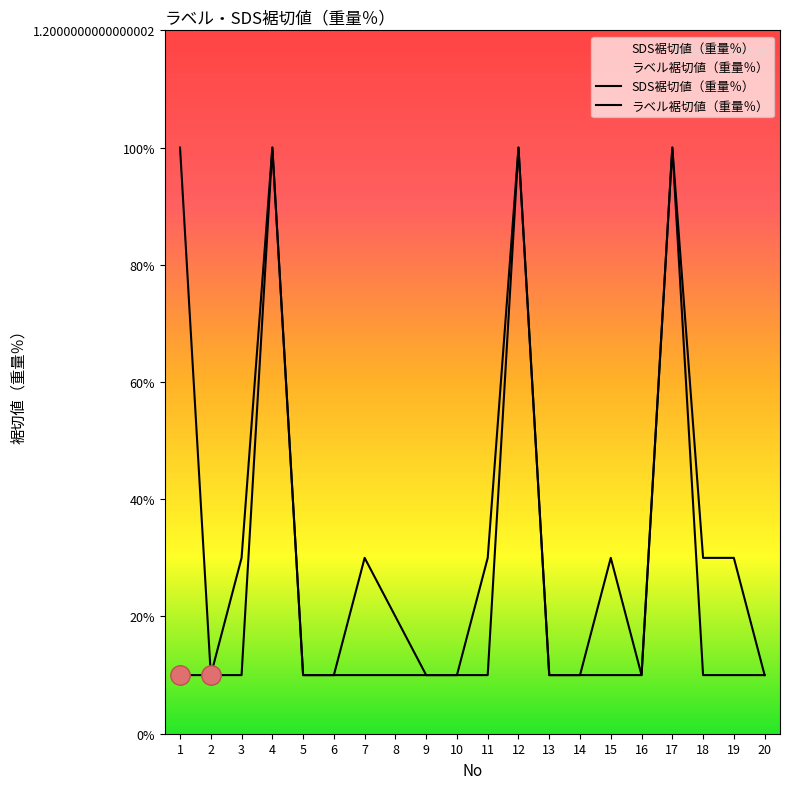

What is the value of the SDS裾切値（重量％） point at the 4th from the left?

1.0